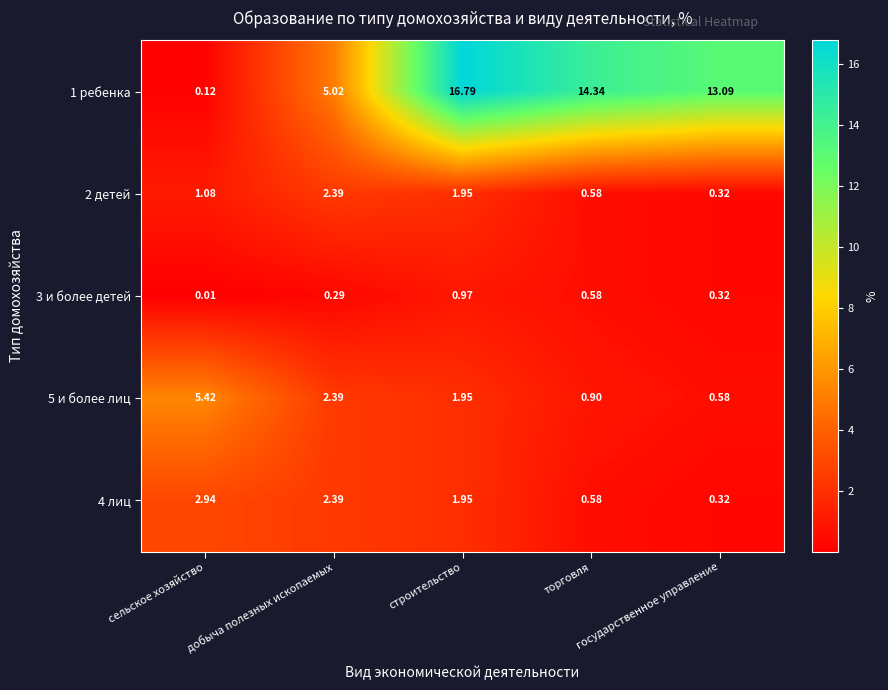

At how many categories does at least one series exceed 7?

3